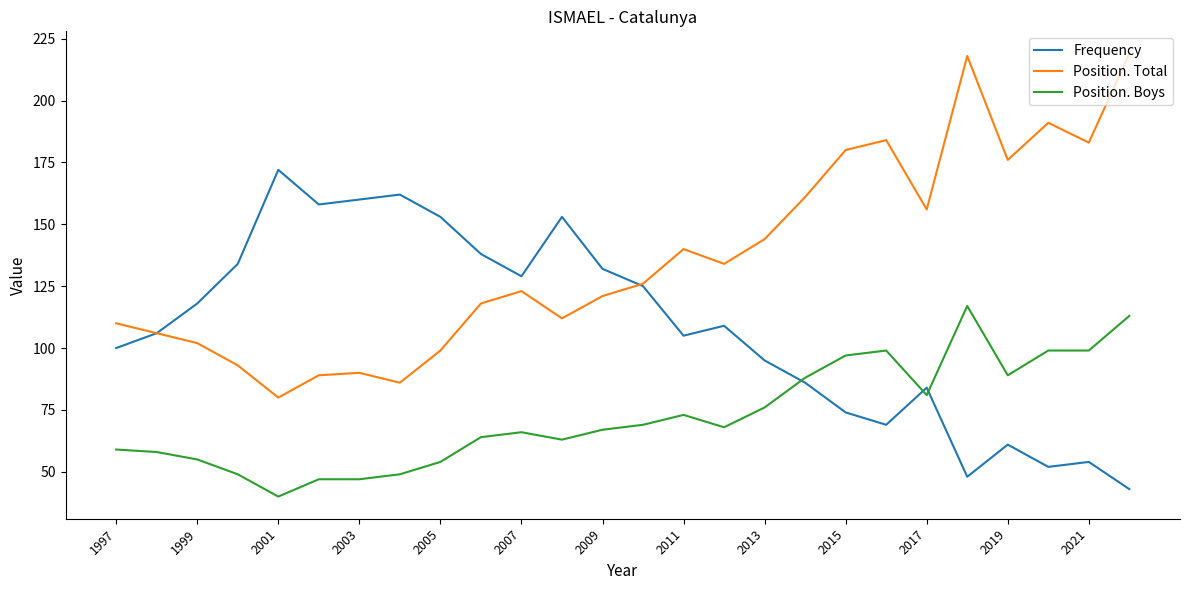

List the series in order of their overall mean, highest first.

Position. Total, Frequency, Position. Boys